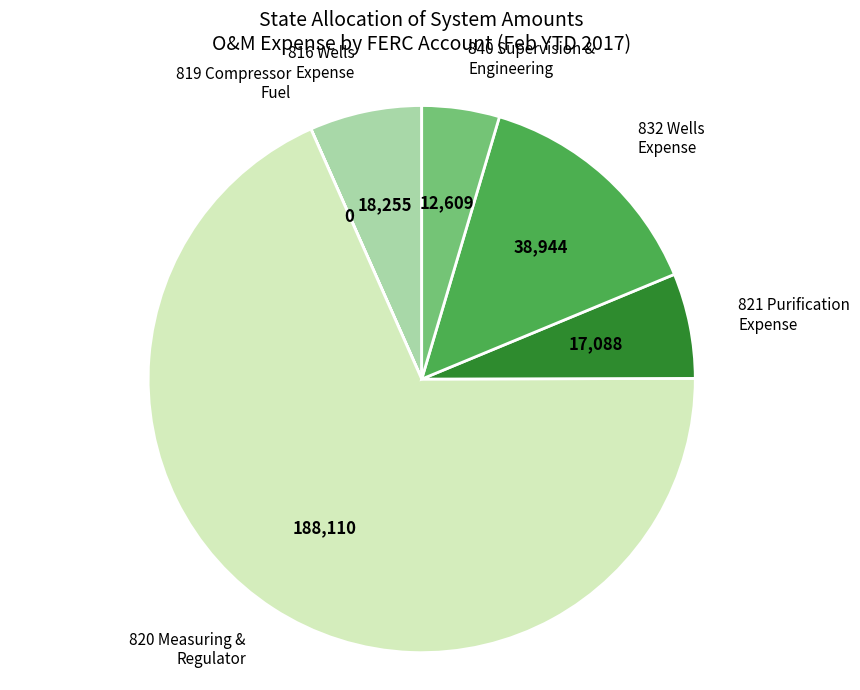

The 816 Wells Expense slice represents 1% of the pie. True or false?

False